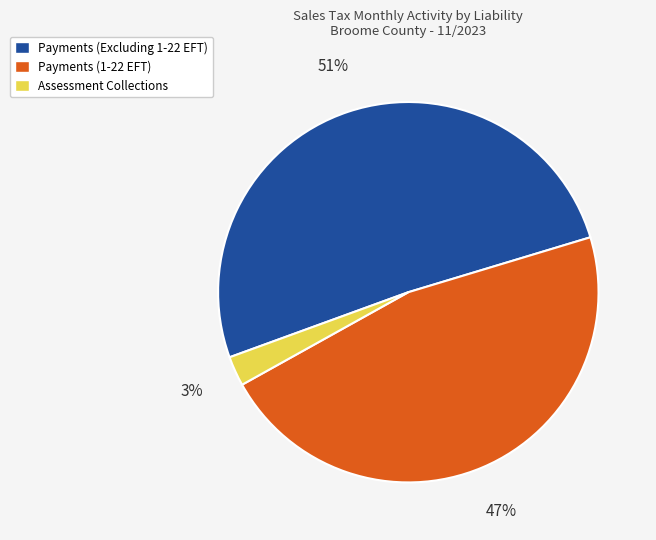

Which has a higher value, Payments (1-22 EFT) or Assessment Collections?

Payments (1-22 EFT)